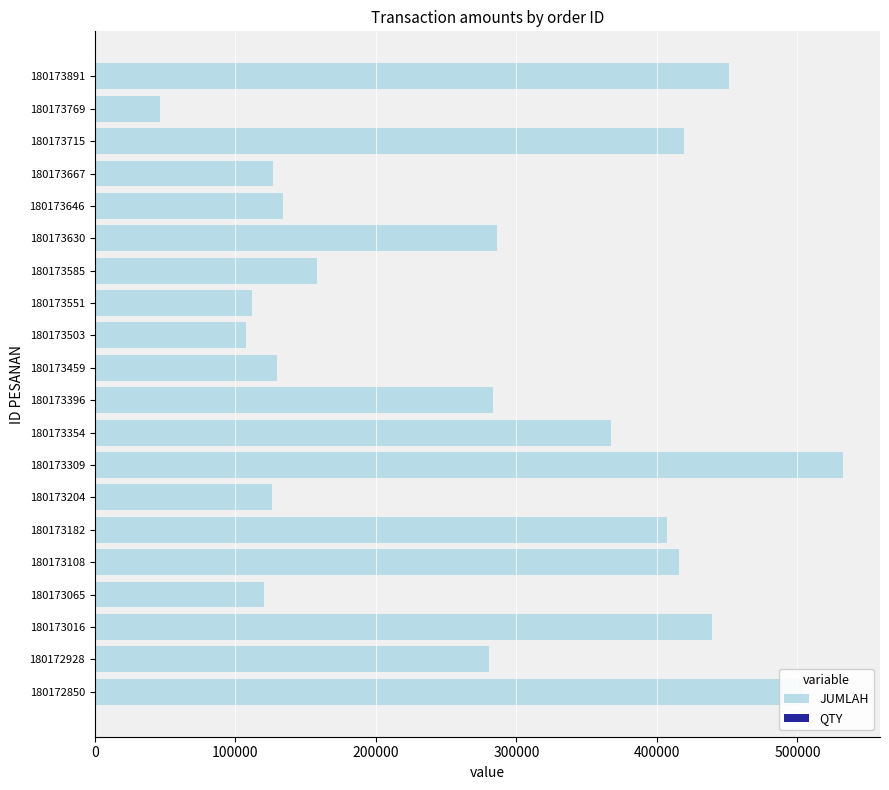

What is the total value across all series at 180173396?

283677